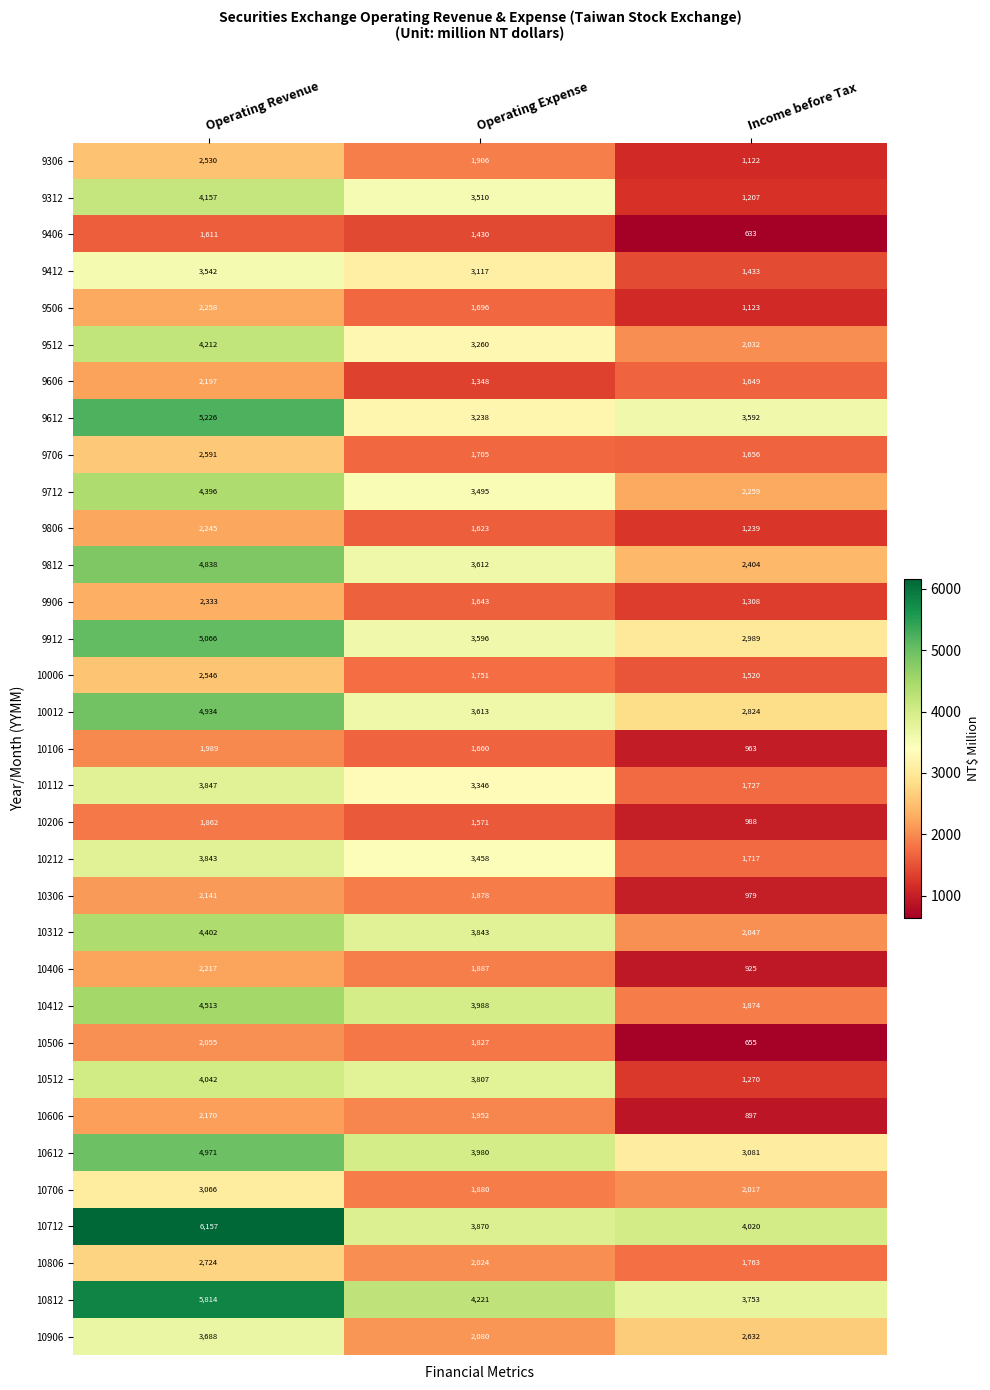

Which series has the largest total across all categories?

10712